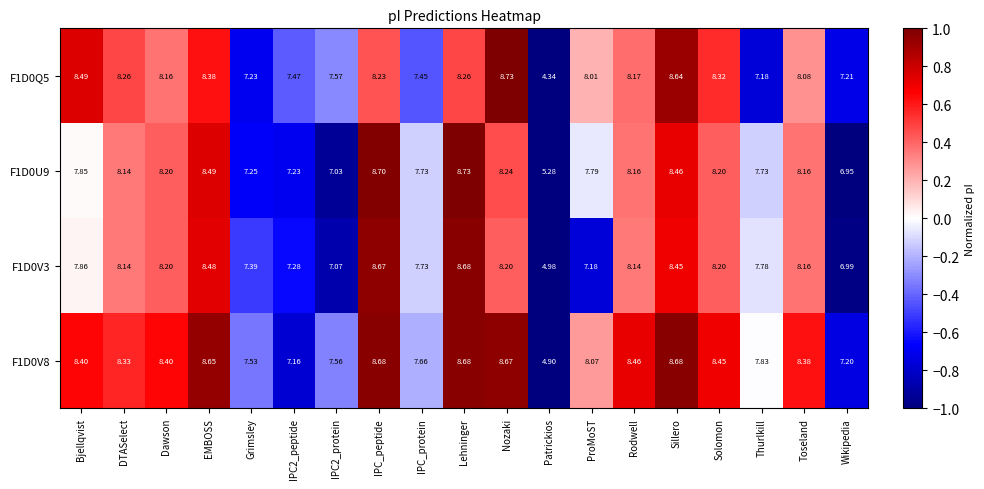

At which label does F1D0Q5 reach its peak?

Nozaki